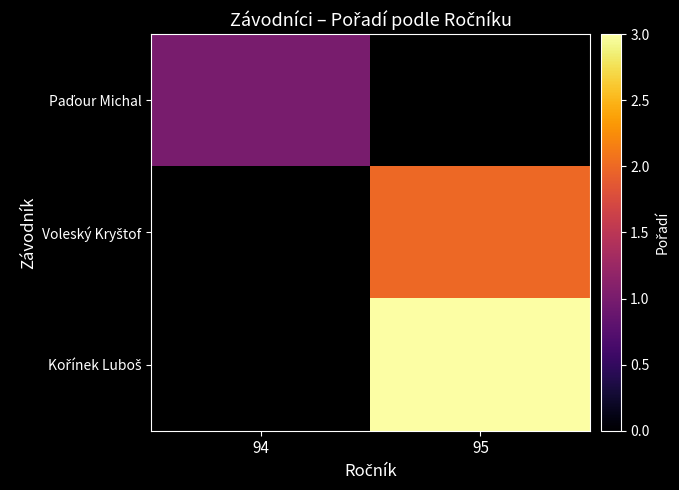

True or false: Kořínek Luboš has a value of 3.0 at 95.

True